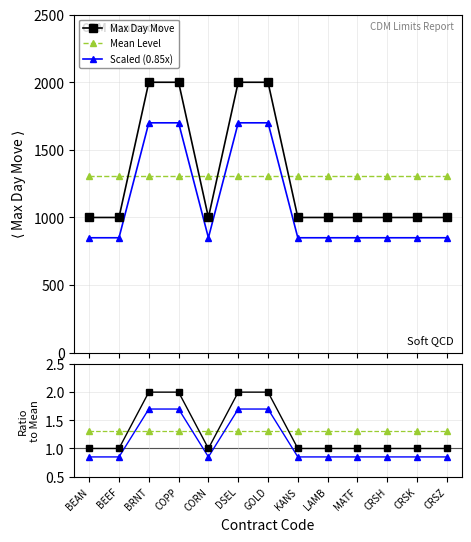

Where is the first local minimum for Scaled (0.85x)?

CORN